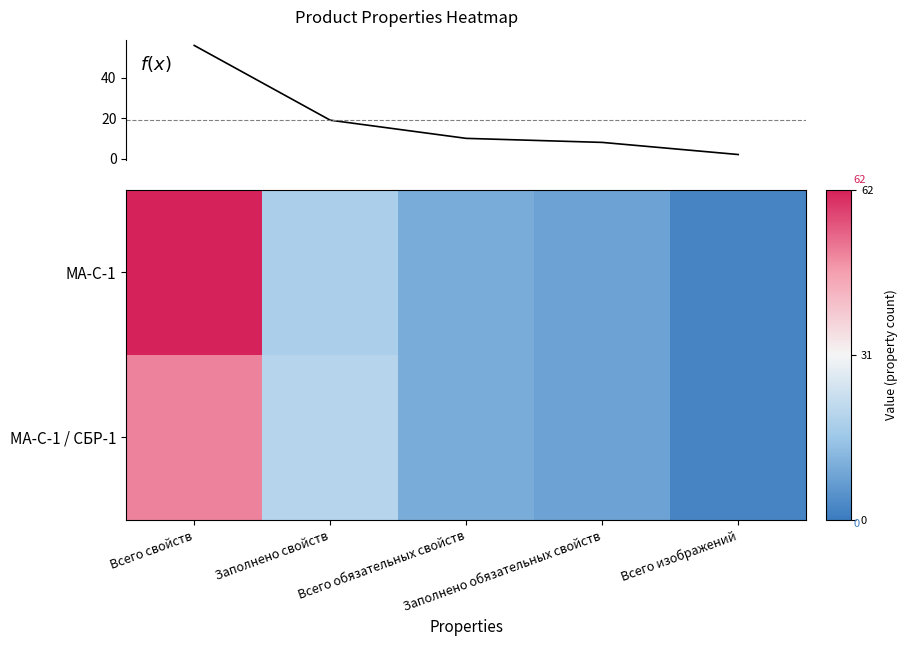

What is the sum of all МА-С-1 / СБР-1 values?

90